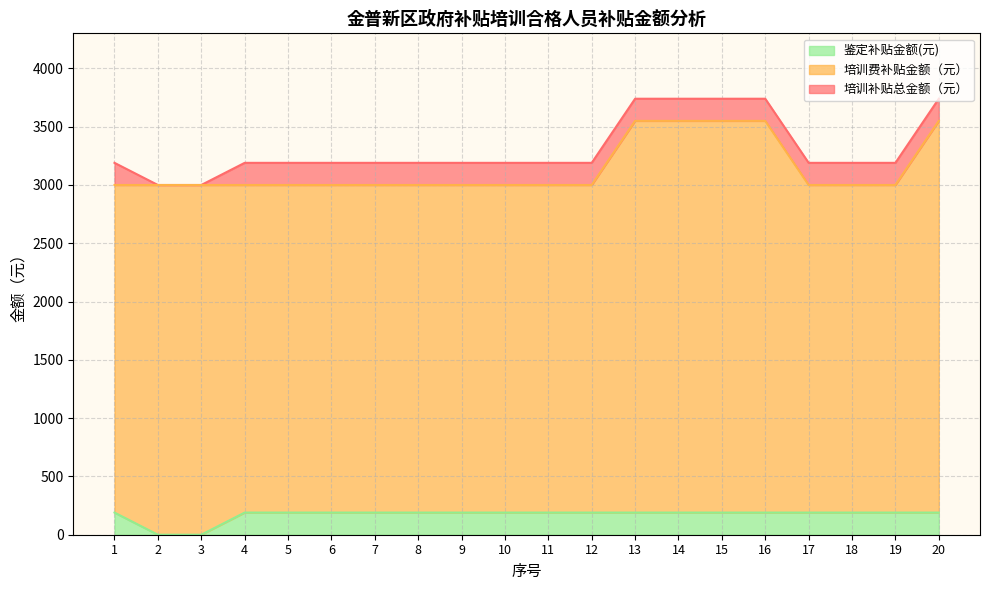

What is the sum of the 培训费补贴金额（元） values at 11 and 2?

6000